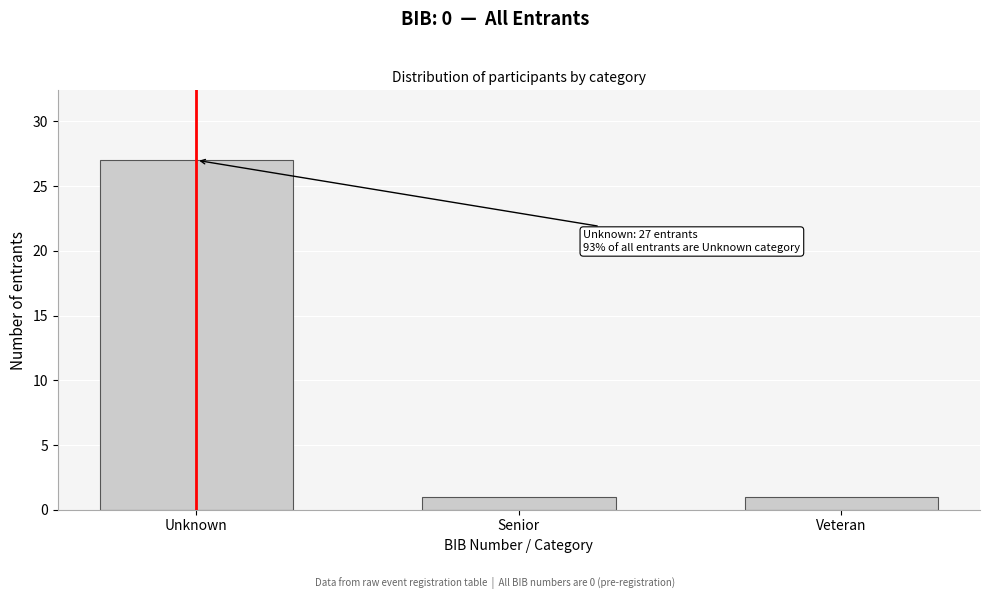

Reading right to left, transcribe all the data shown in this chart.

Veteran=1	Senior=1	Unknown=27